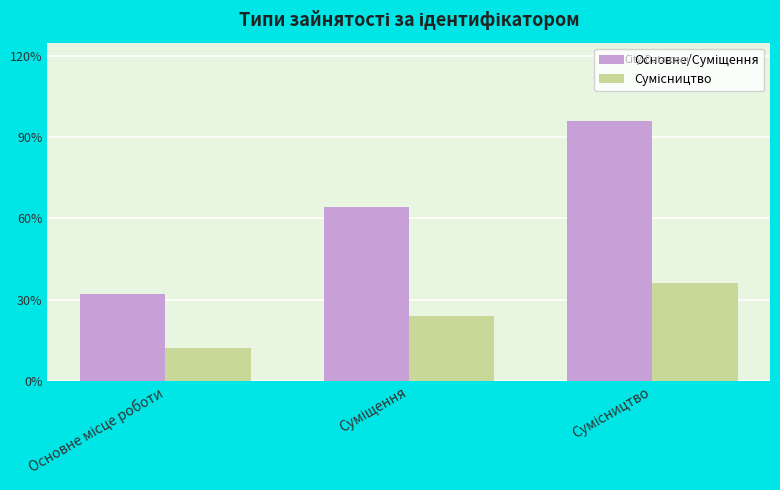

What is the label of the 3rd bar from the left?

Сумісництво